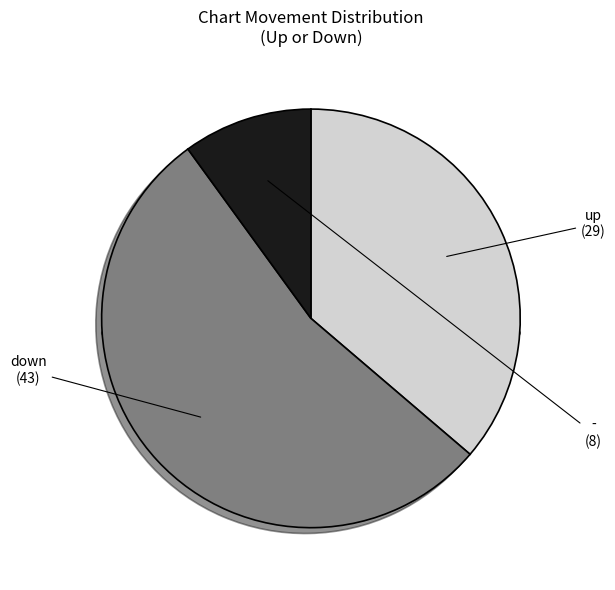

What is the smallest slice in the pie chart?

-